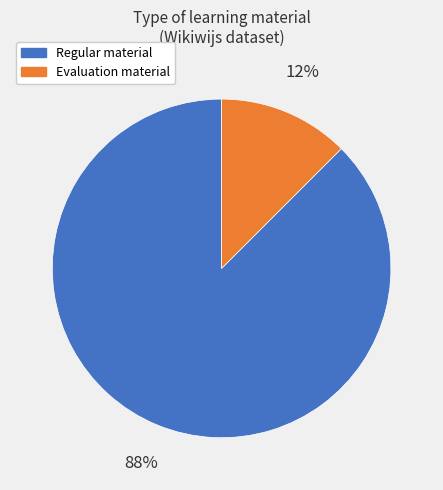

Is there any slice that represents more than half of the pie?

Yes